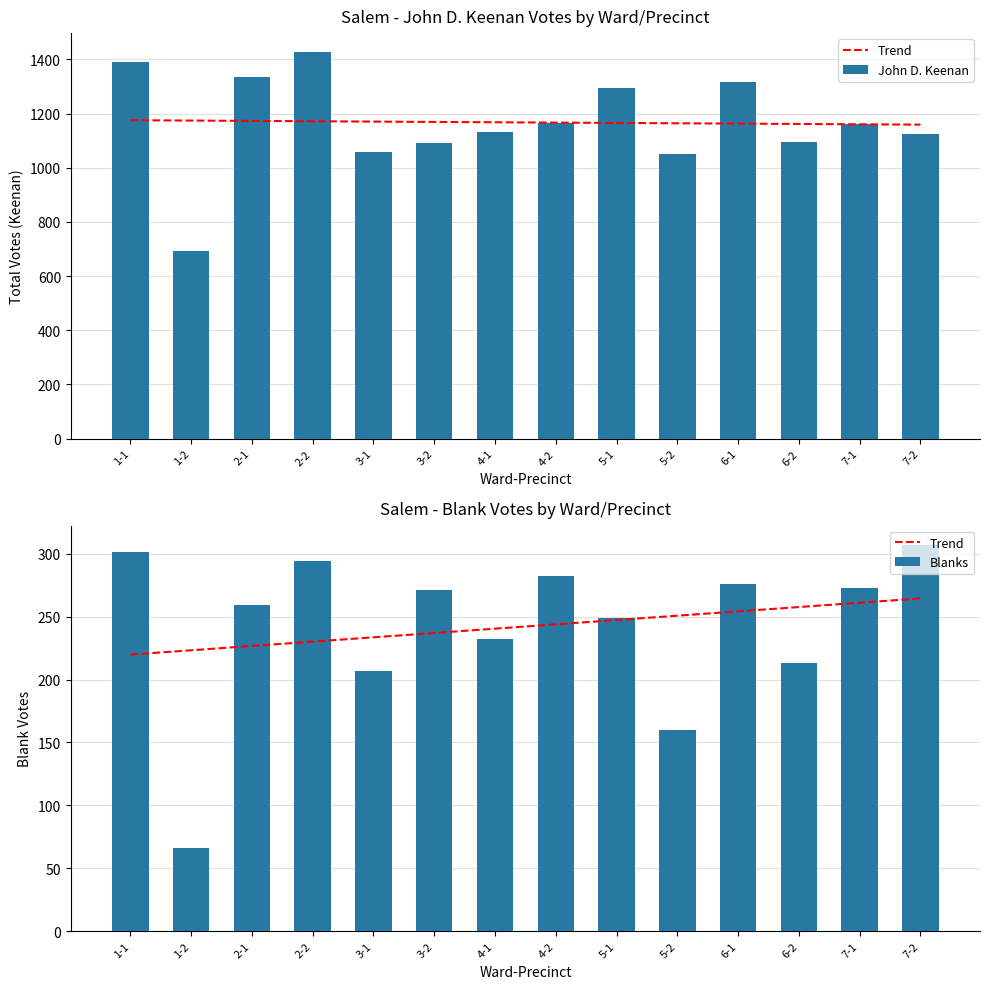

Rank the categories by John D. Keenan value from highest to lowest.

2-2, 1-1, 2-1, 6-1, 5-1, 4-2, 7-1, 4-1, 7-2, 6-2, 3-2, 3-1, 5-2, 1-2